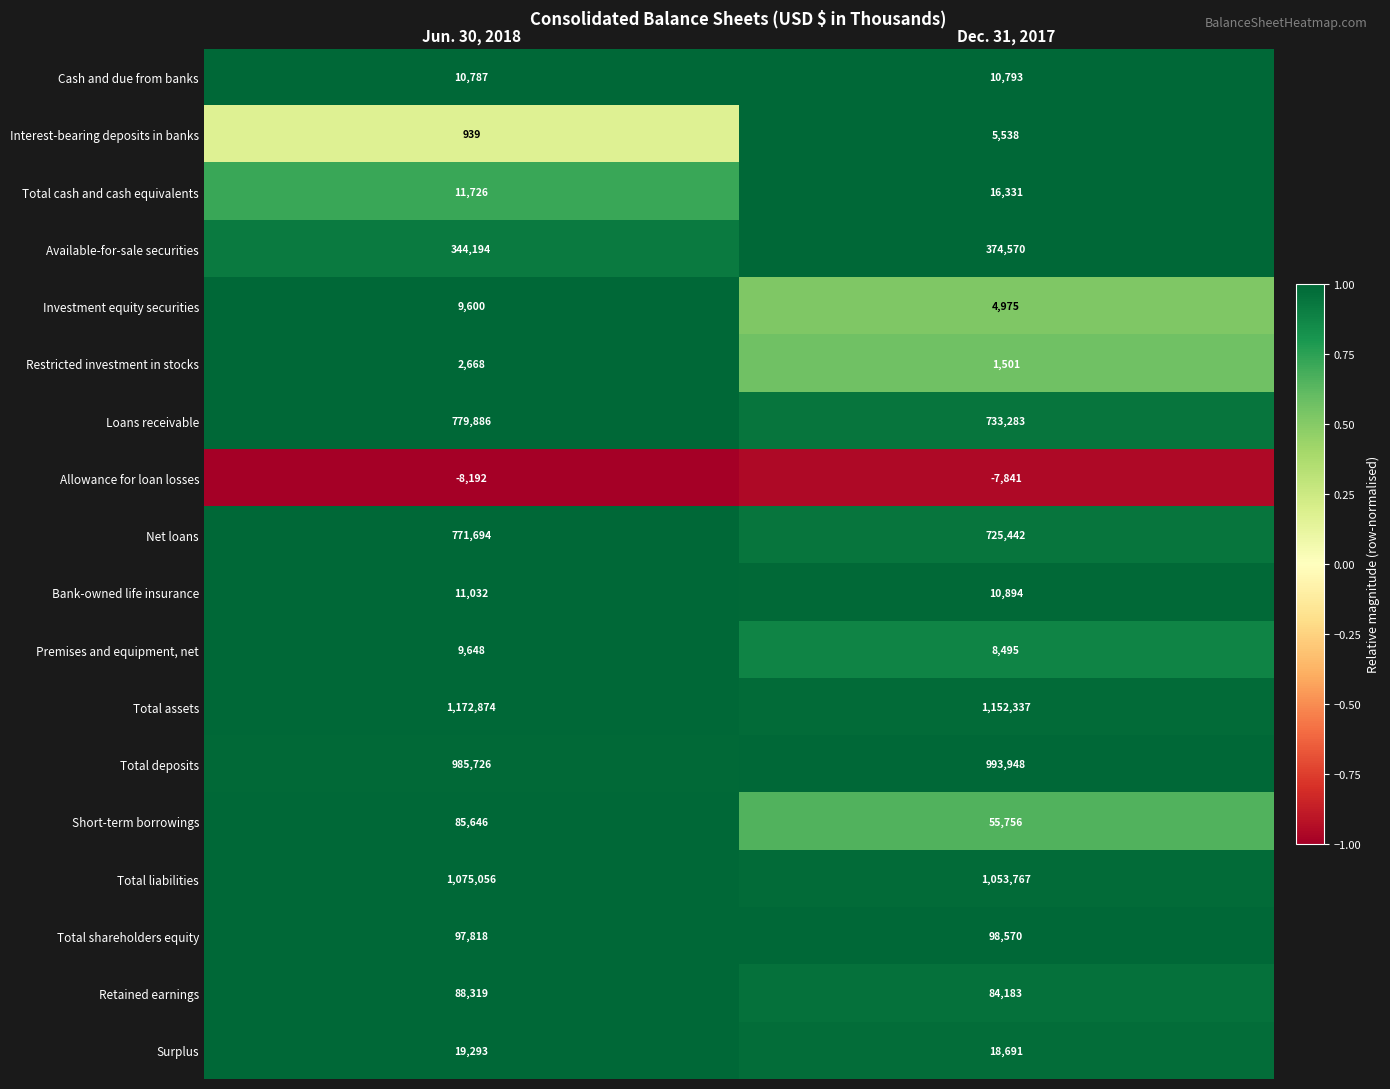

At which category is the sum across all series the highest?

Jun. 30, 2018